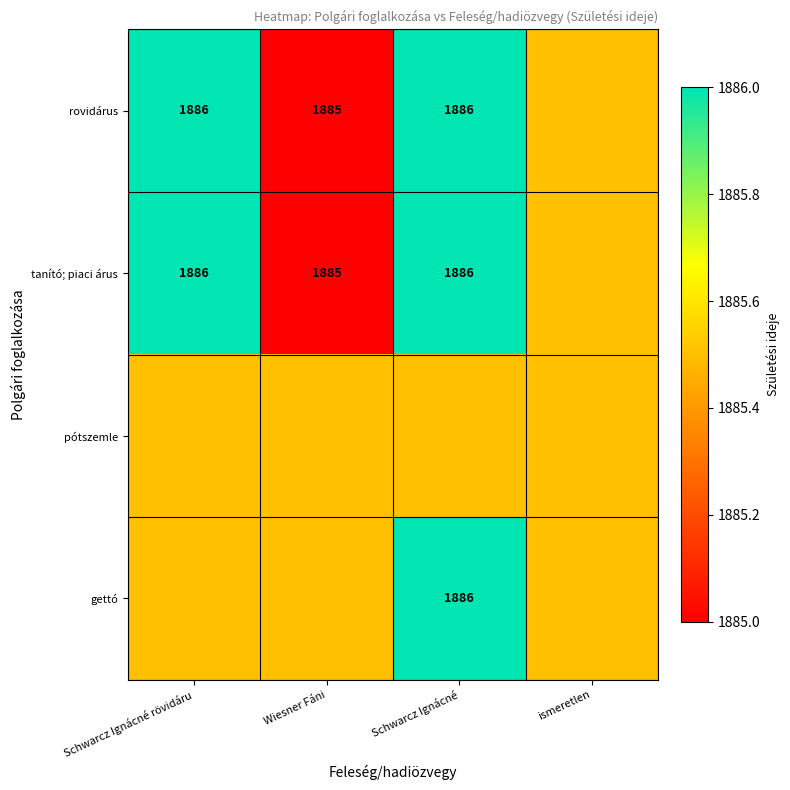

What is the difference between the tanító; piaci árus values at Schwarcz Ignácné rövidáru and Wiesner Fáni?

1.0